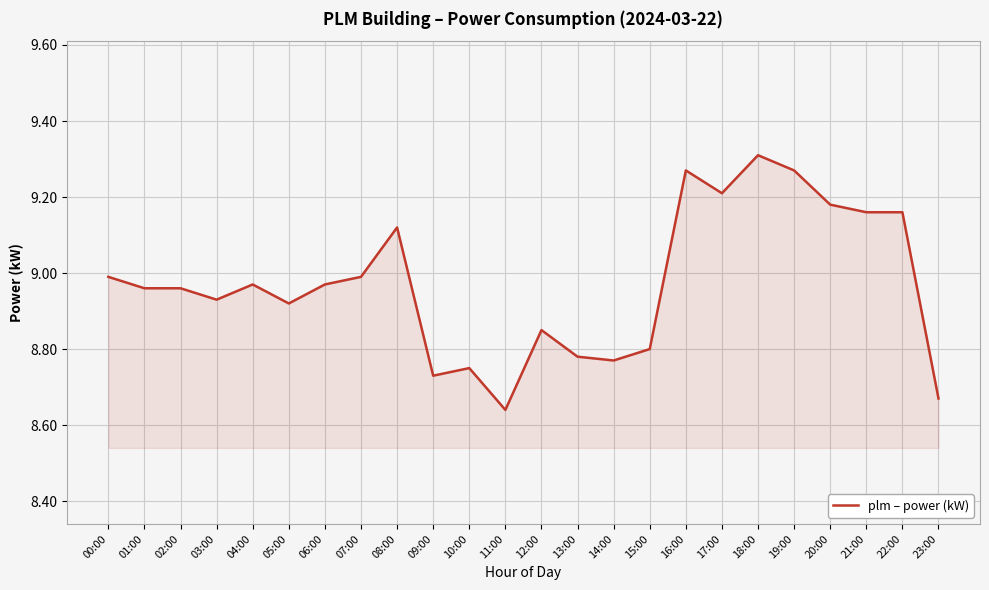

What is the difference between the maximum and minimum values?

0.7